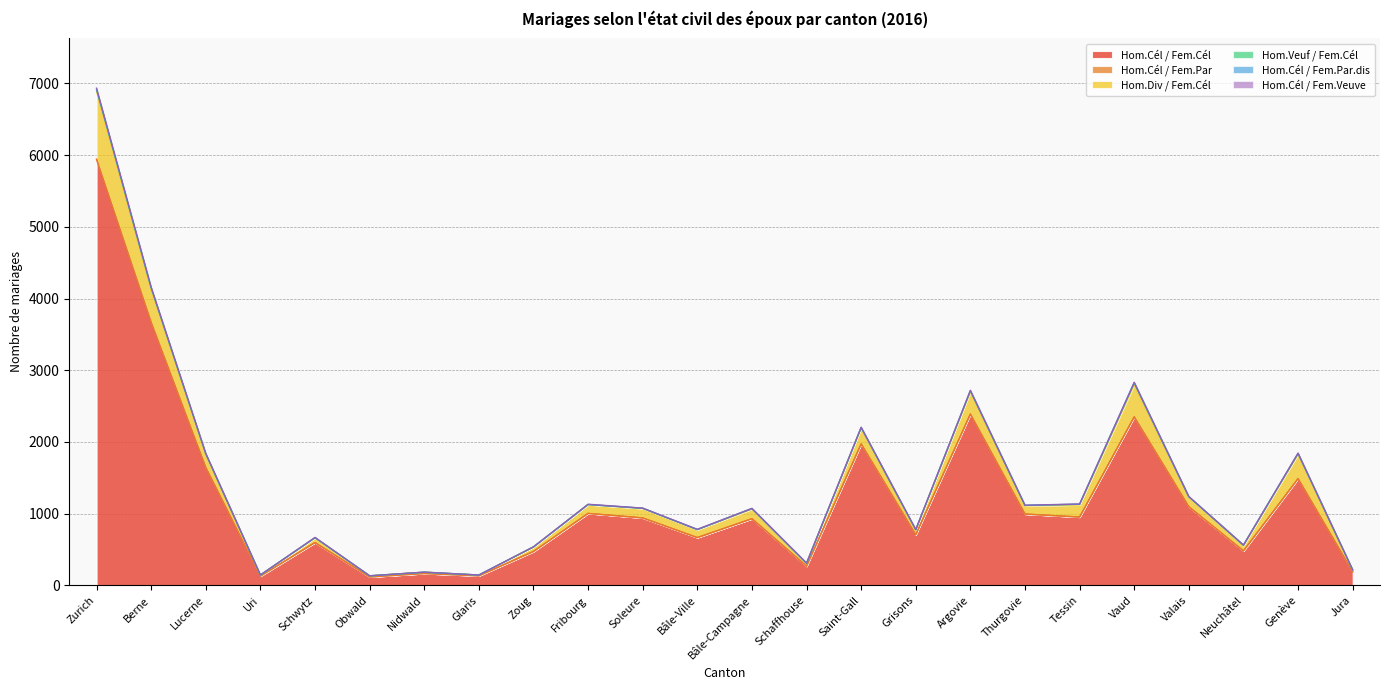

Reading left to right, list all the values displayed in this chart.

Hom.Cél / Fem.Cél: 5941	3668	1644	130	597	118	166	134	473	1004	941	667	930	268	1973	707	2389	995	953	2350	1097	481	1489	189
Hom.Cél / Fem.Par: 1	0	0	0	0	0	0	0	0	0	0	0	0	0	0	0	0	0	0	0	0	0	0	0
Hom.Div / Fem.Cél: 947	460	187	13	66	16	18	10	64	122	131	110	134	39	220	65	310	115	170	448	136	76	339	27
Hom.Veuf / Fem.Cél: 29	22	6	2	3	0	0	1	0	2	4	2	8	1	9	5	16	6	9	28	4	4	13	1
Hom.Cél / Fem.Par.dis: 1	1	0	1	0	0	0	0	0	0	0	0	0	0	0	0	0	1	0	0	0	0	1	0
Hom.Cél / Fem.Veuve: 15	9	3	0	3	0	2	0	1	4	2	3	2	4	4	3	6	1	4	7	2	2	3	0